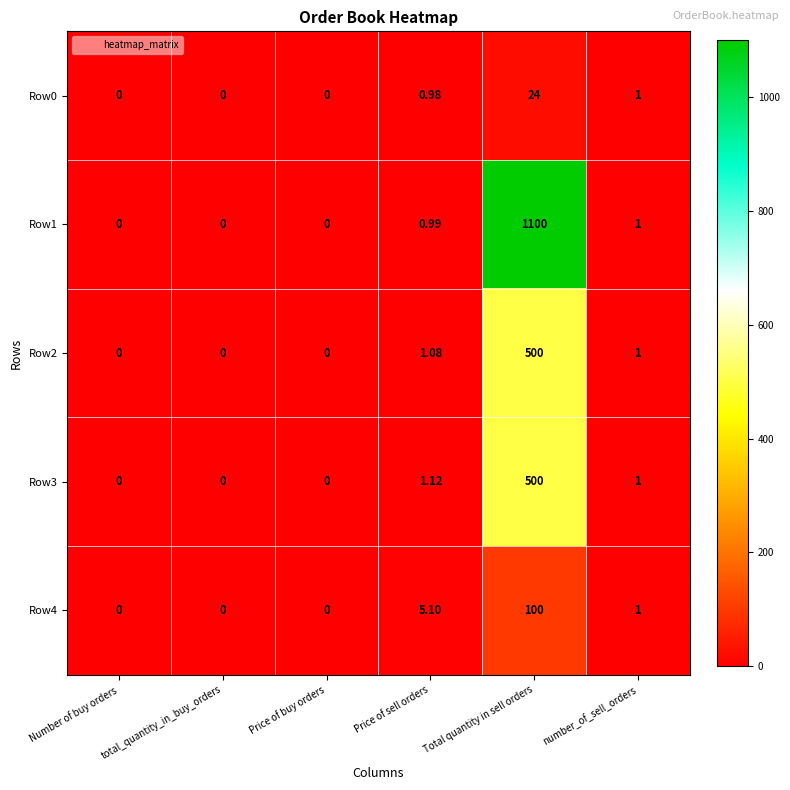

Which series has the largest total across all categories?

Row1